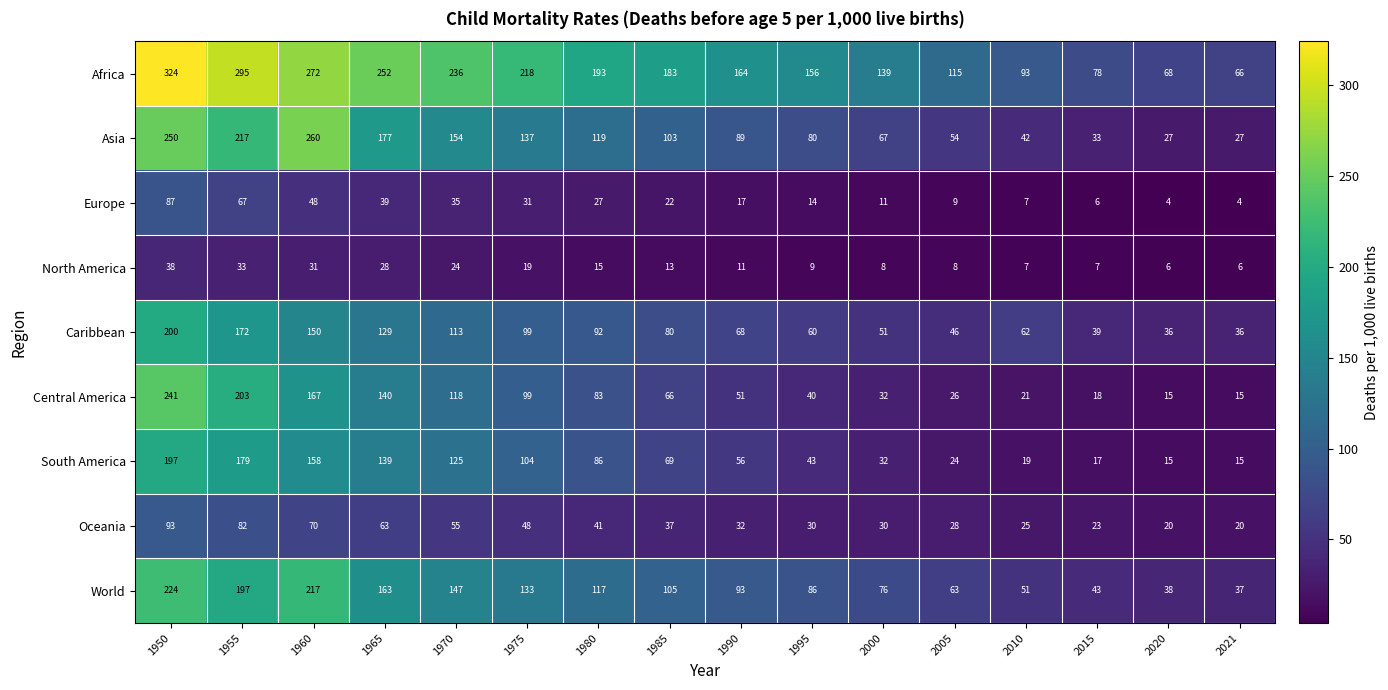

What is the approximate value of Central America at 1965?

140